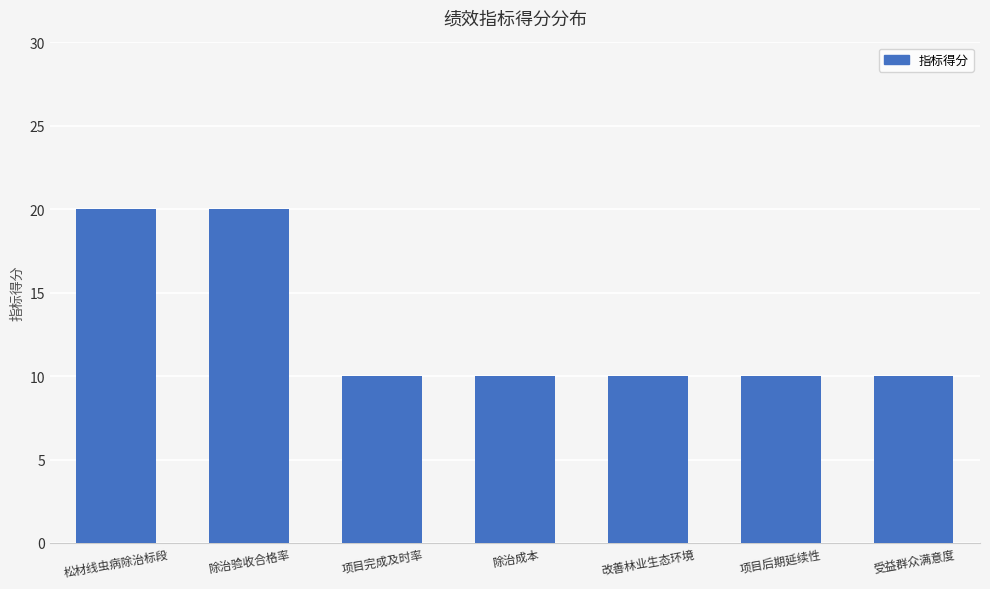

What is the label of the 1st bar from the right?

受益群众满意度